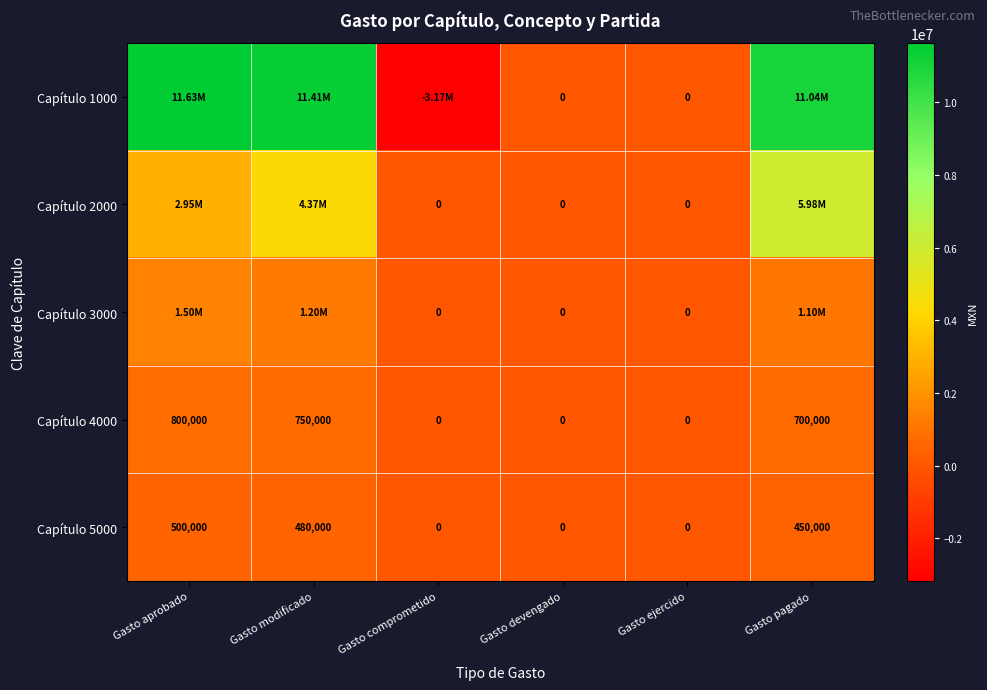

What is the difference between the maximum and second lowest values in the Capítulo 4000 series?

800000.0